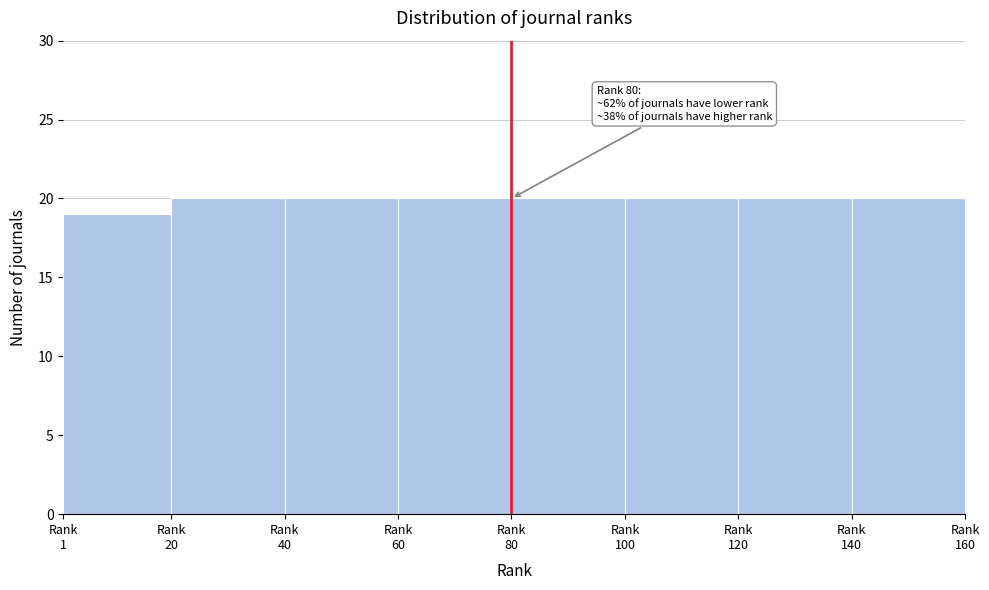

Reading left to right, extract all data points from this chart.

19	20	20	20	20	20	20	20